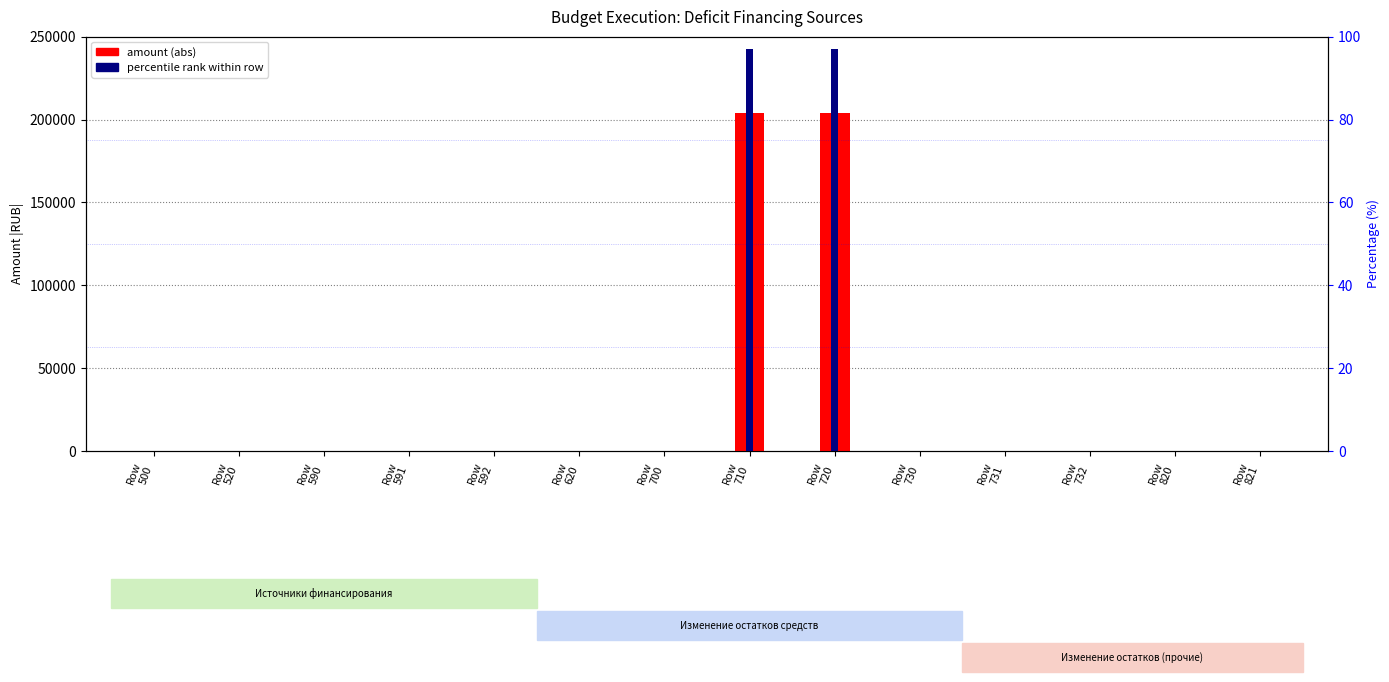

Between Row
592 and Row
500, which is larger?

Row
592